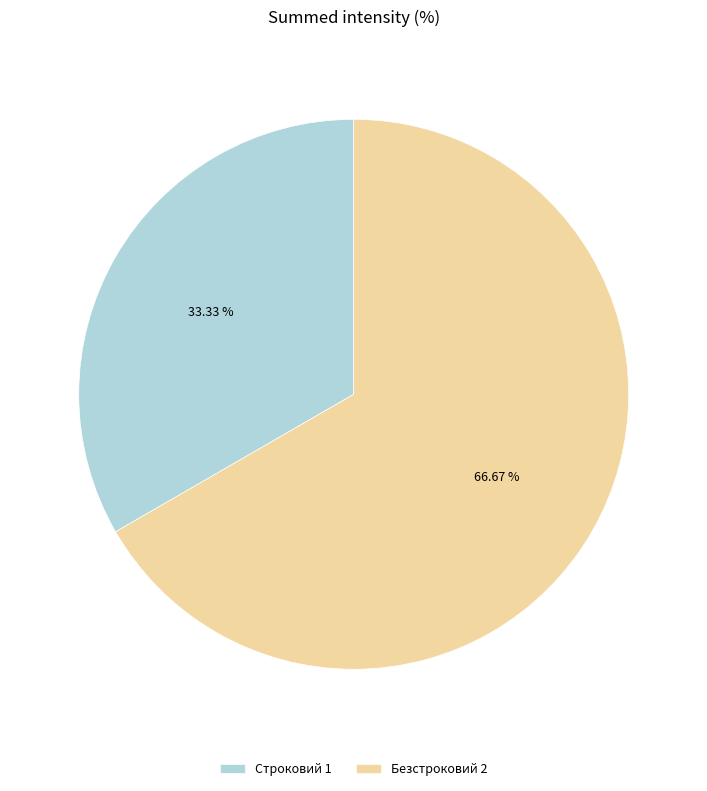

True or false: Строковий accounts for 38% of the total.

False